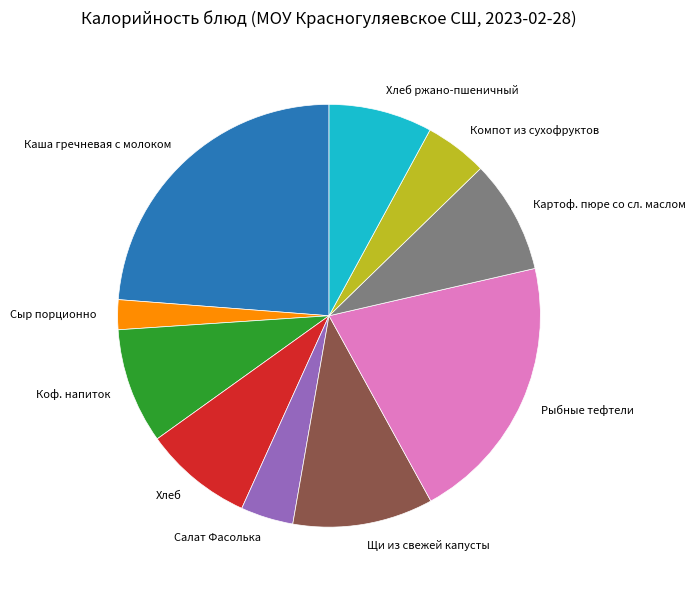

Between Щи из свежей капусты and Рыбные тефтели, which is larger?

Рыбные тефтели